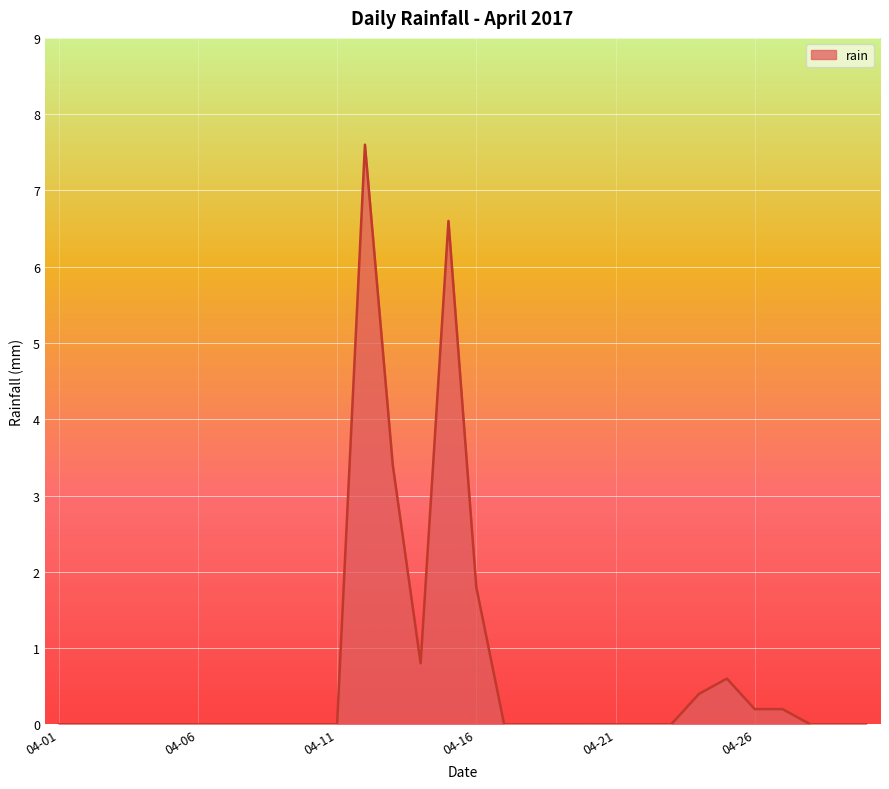

What is the difference between the maximum and minimum values?

7.6